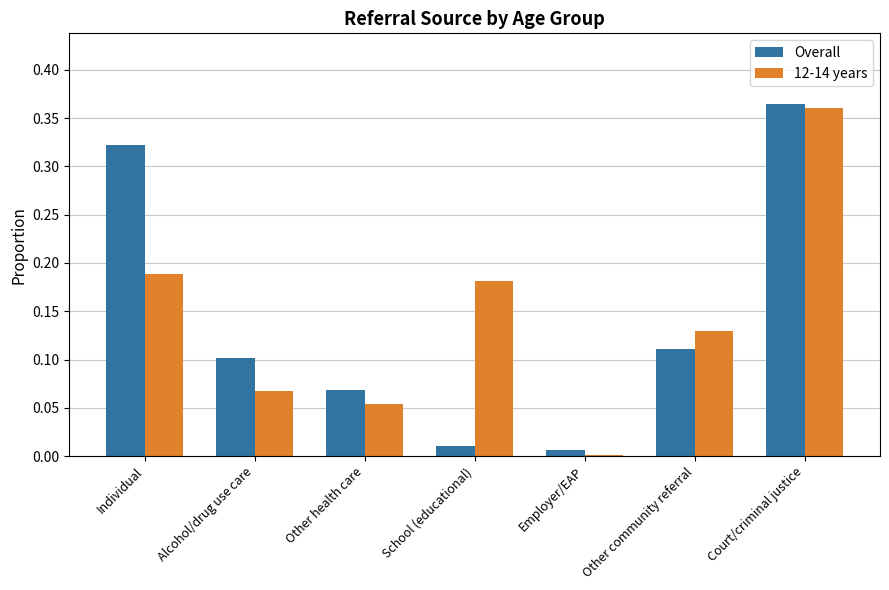

Is it true that 12-14 years equals 0.0 at Employer/EAP?

True